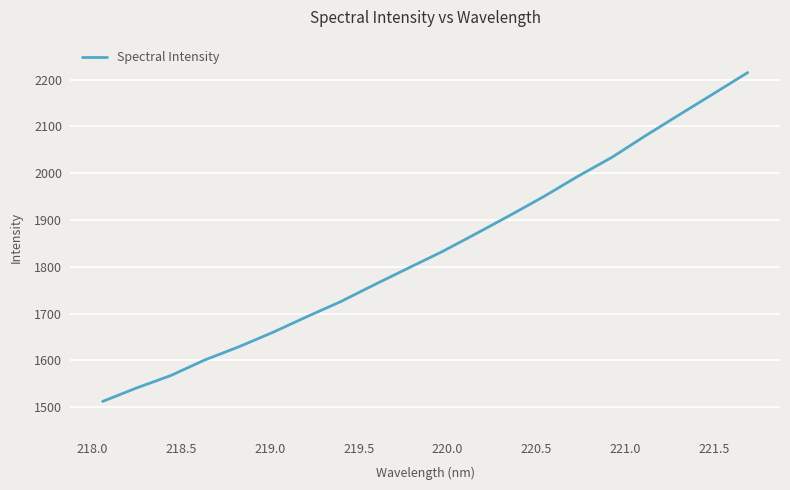

What is the minimum value shown in the chart?

1512.2